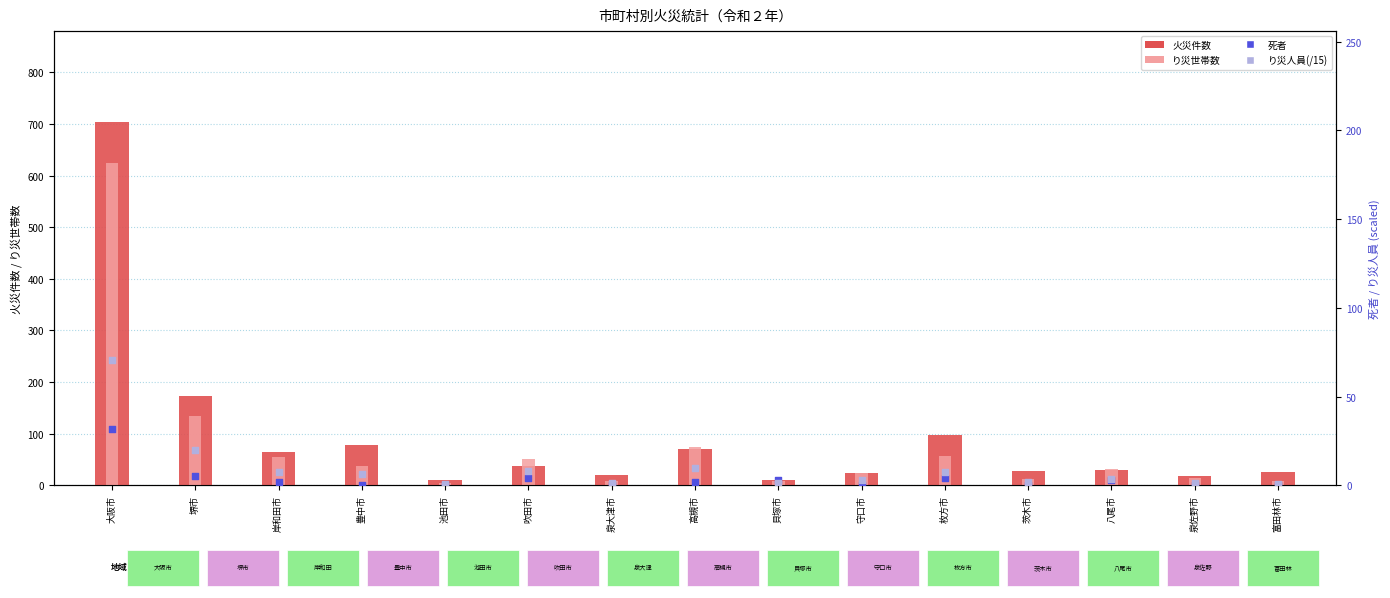

Which series has the largest total across all categories?

火災件数